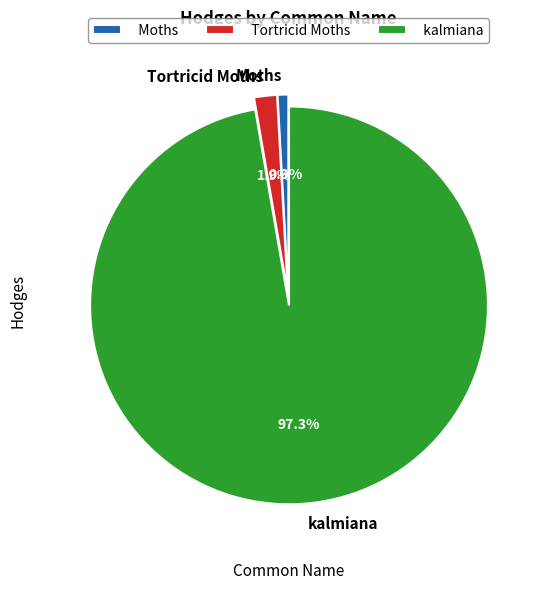

Rank the categories by value from highest to lowest.

kalmiana, Tortricid Moths, Moths